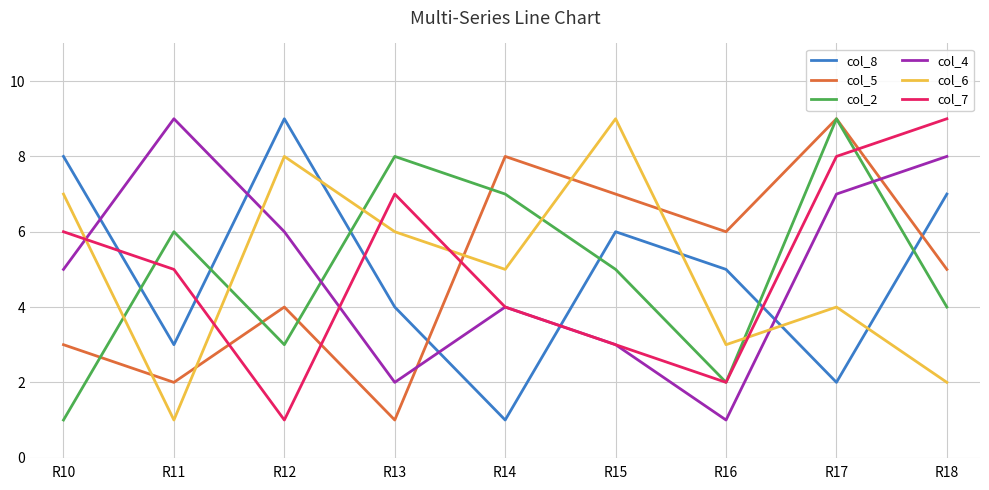

What is the average value of the col_2 series?

5